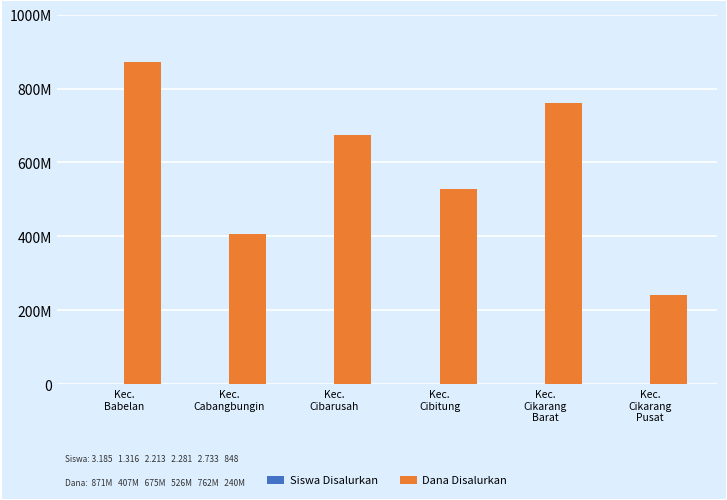

Which series changed the most between Kec.
Cibarusah and Kec.
Cikarang
Pusat?

Dana Disalurkan